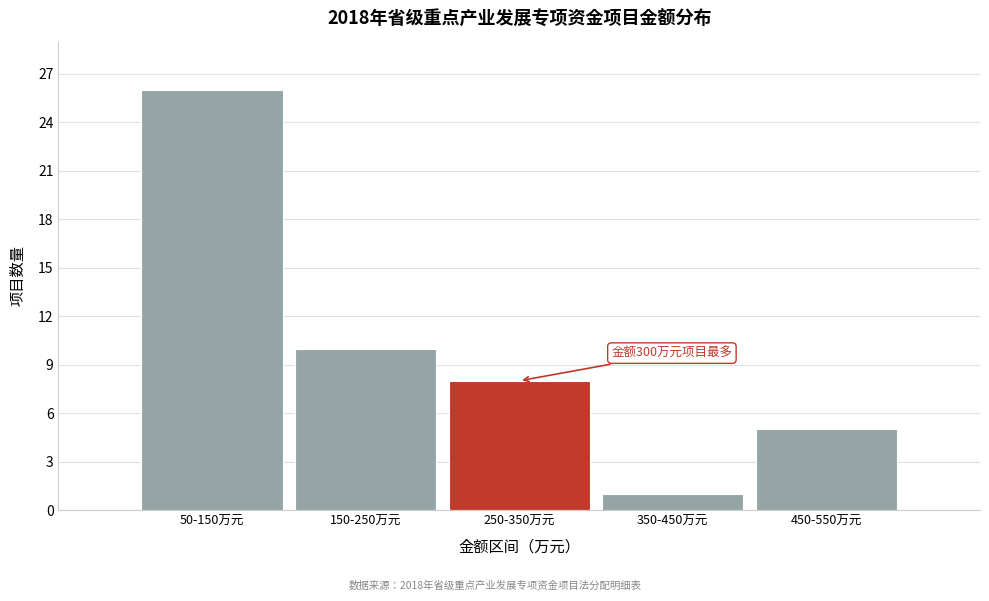

Reading left to right, transcribe all the data shown in this chart.

26	10	8	1	5